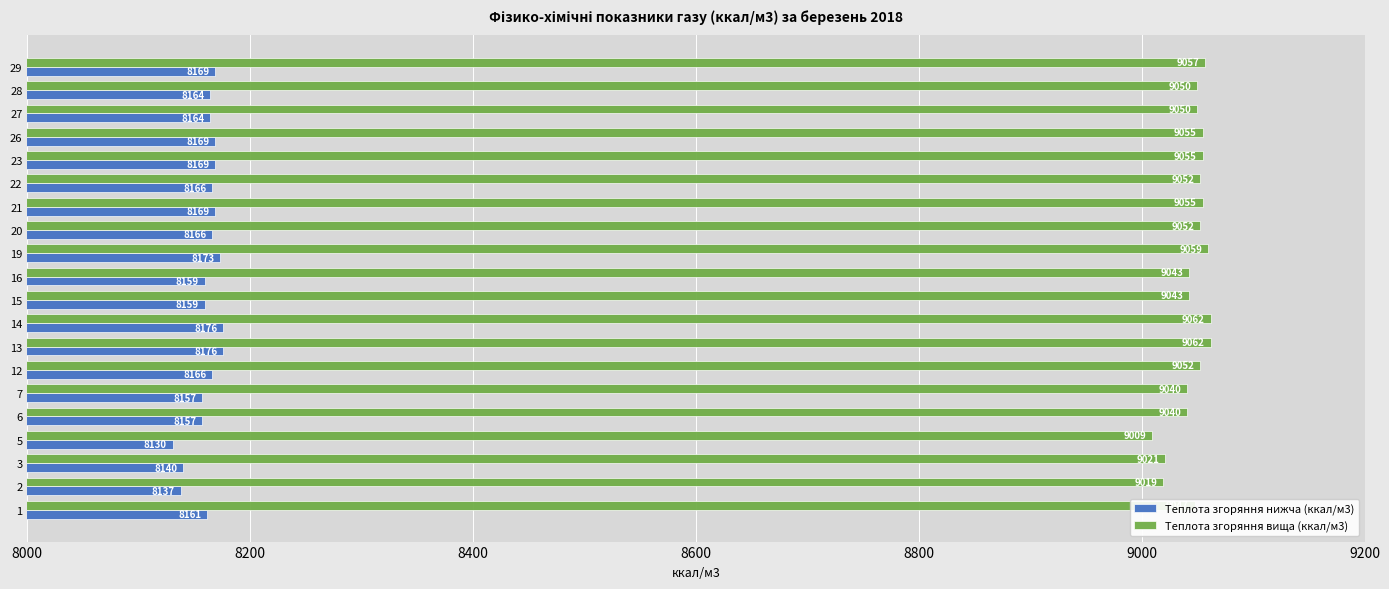

At how many categories does at least one series exceed 8853?

20